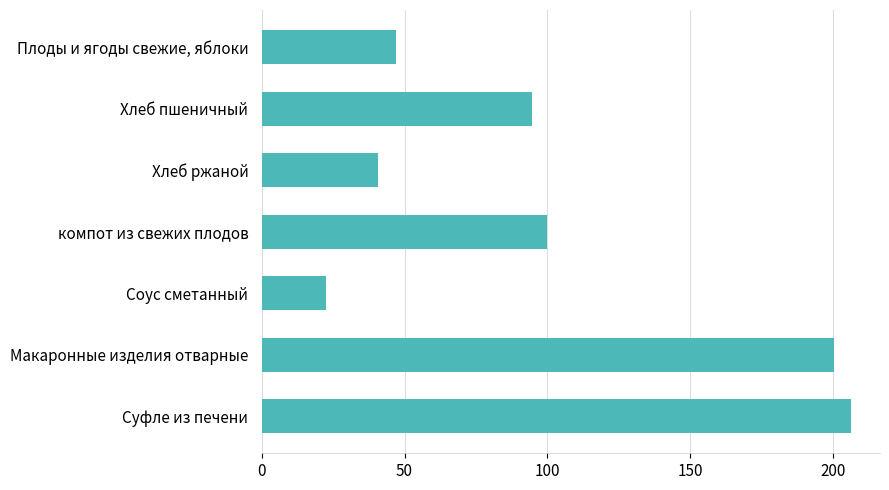

What is the ratio of the value at Хлеб ржаной to the value at Хлеб пшеничный?

0.4